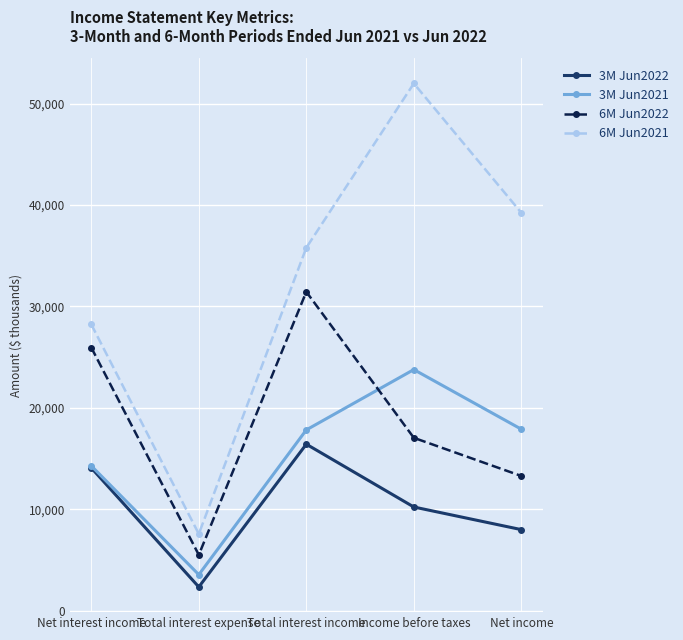

The 3M Jun2021 series shows 9759 at Income before taxes. True or false?

False